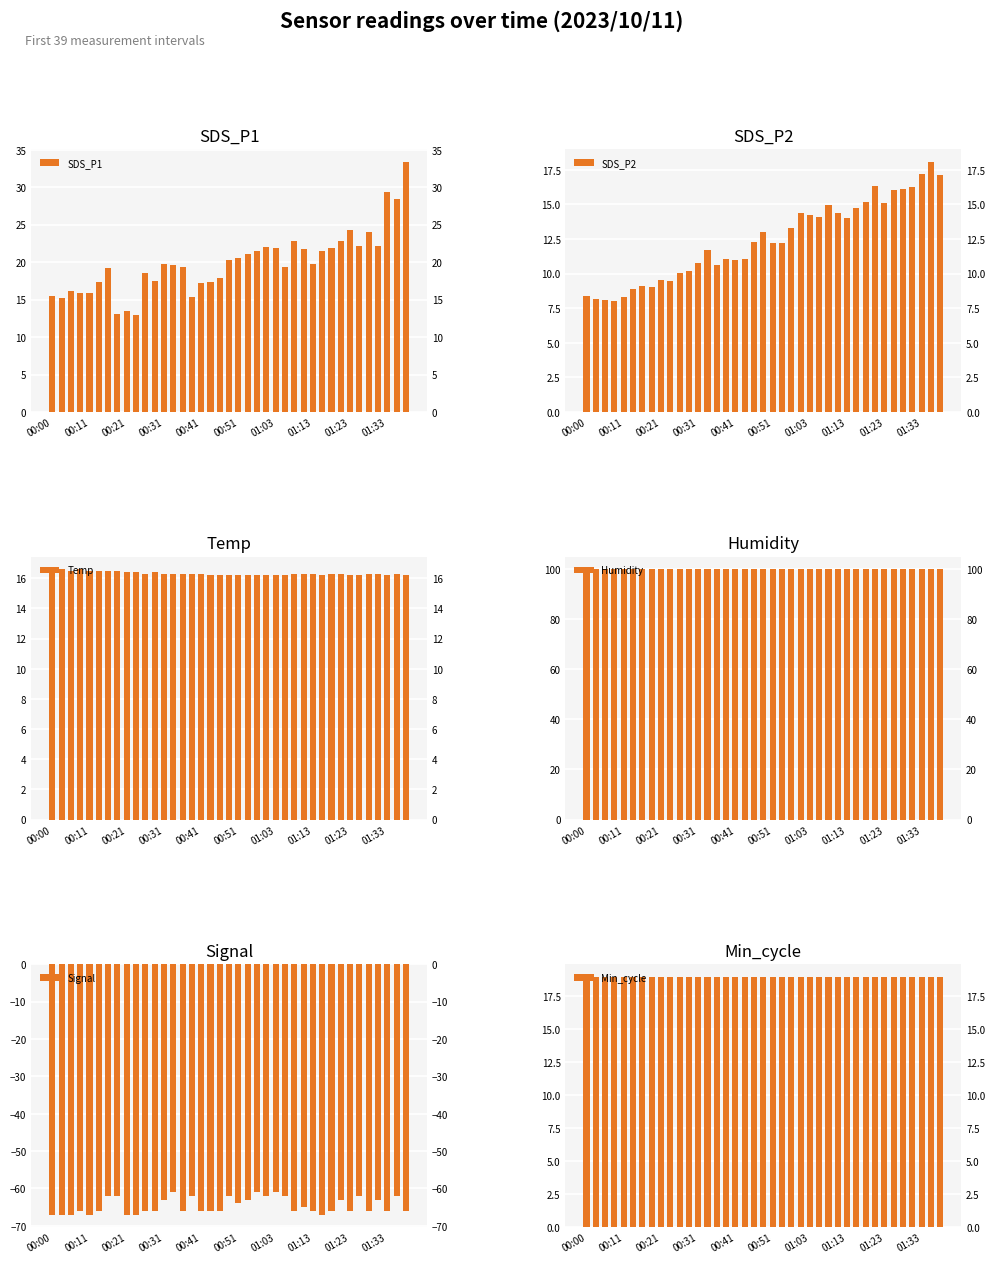

At which label does Humidity reach its minimum?

00:00